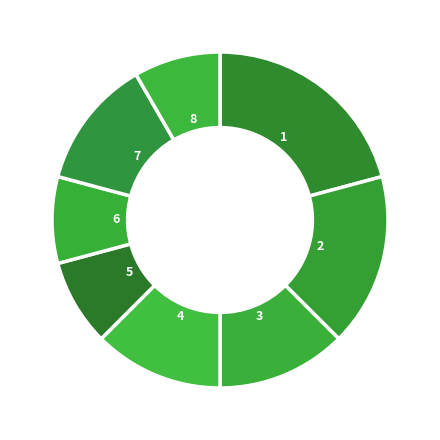

How many segments does this pie chart have?

8